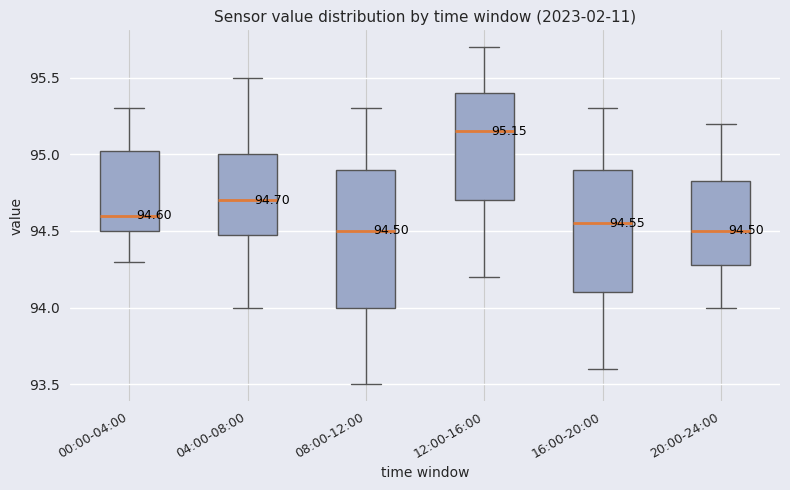

Comparing the boxes themselves (not the whiskers), which one is the tallest?

08:00-12:00